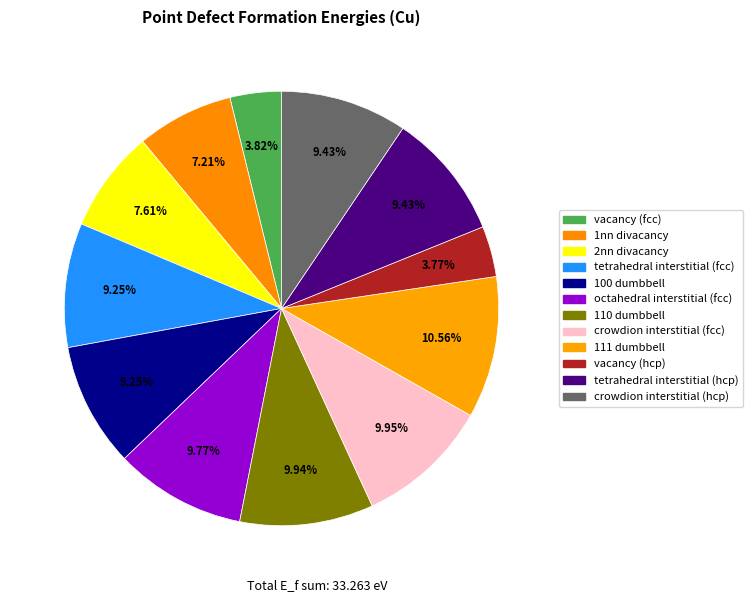

What is the smallest slice in the pie chart?

vacancy (hcp)